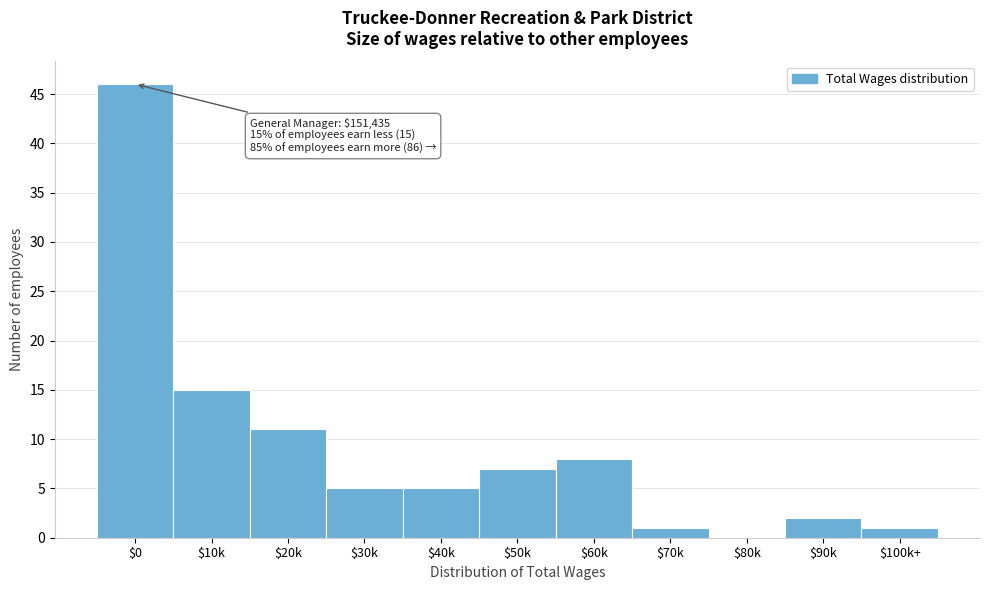

What is the sum of all values?

101